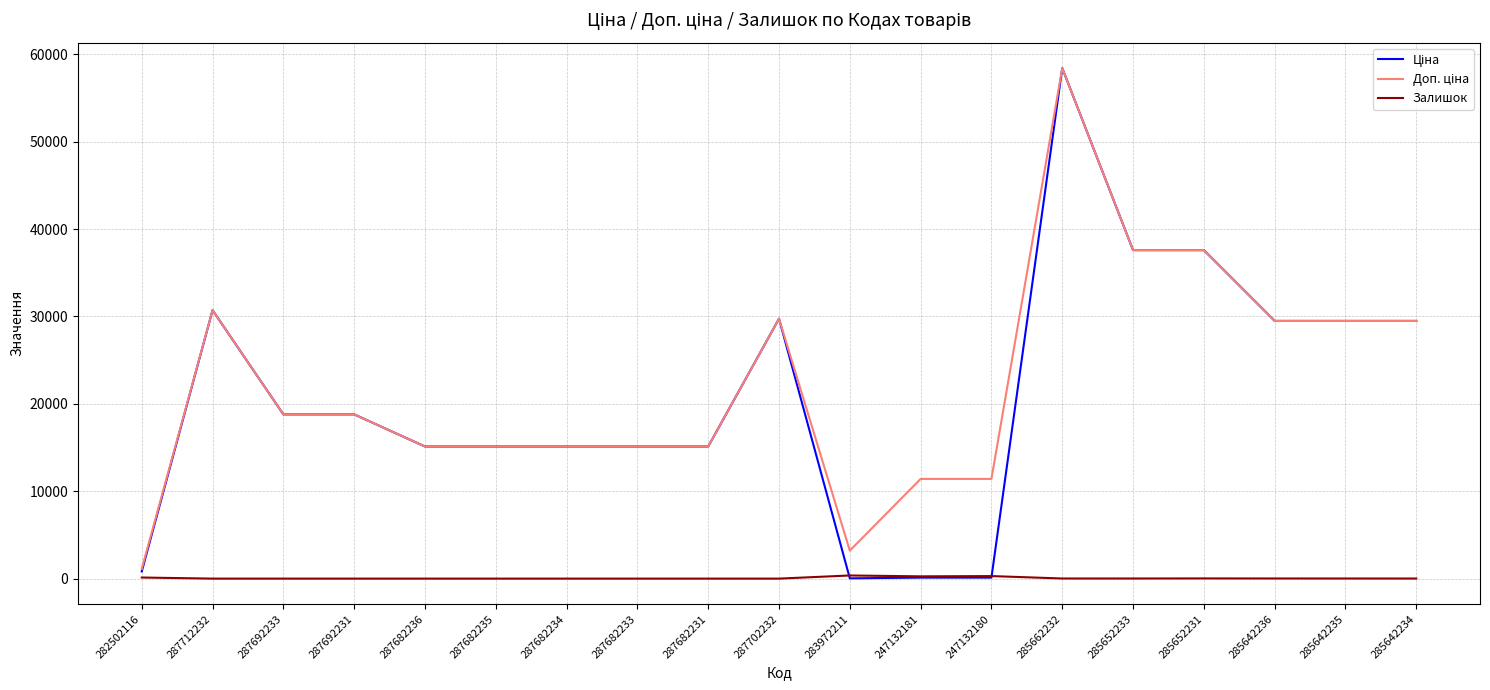

Is it true that Залишок equals 360.0 at 283972211?

True